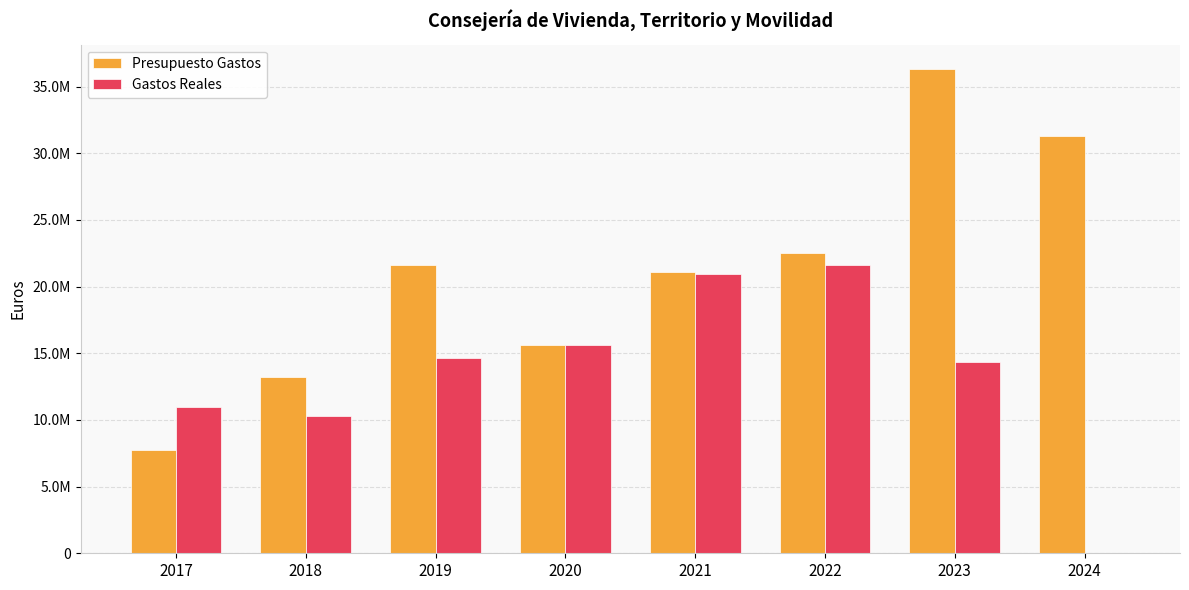

Which series has the largest range (max minus min)?

Presupuesto Gastos